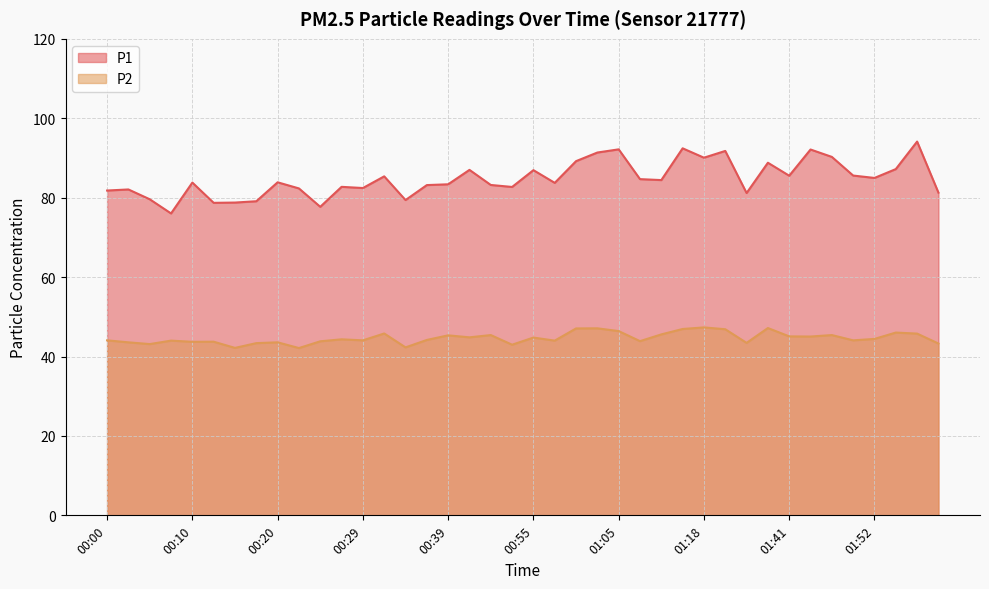

How many data points in P1 are less than 83?

15